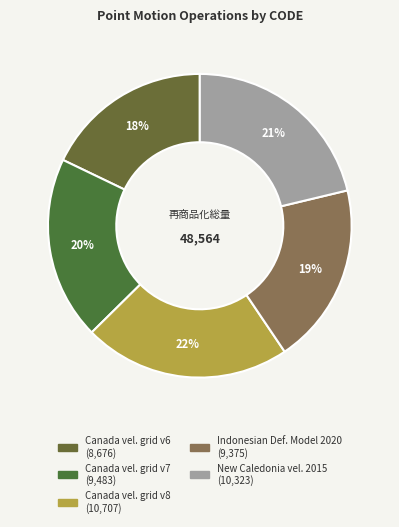

Is there a majority slice in this chart?

No